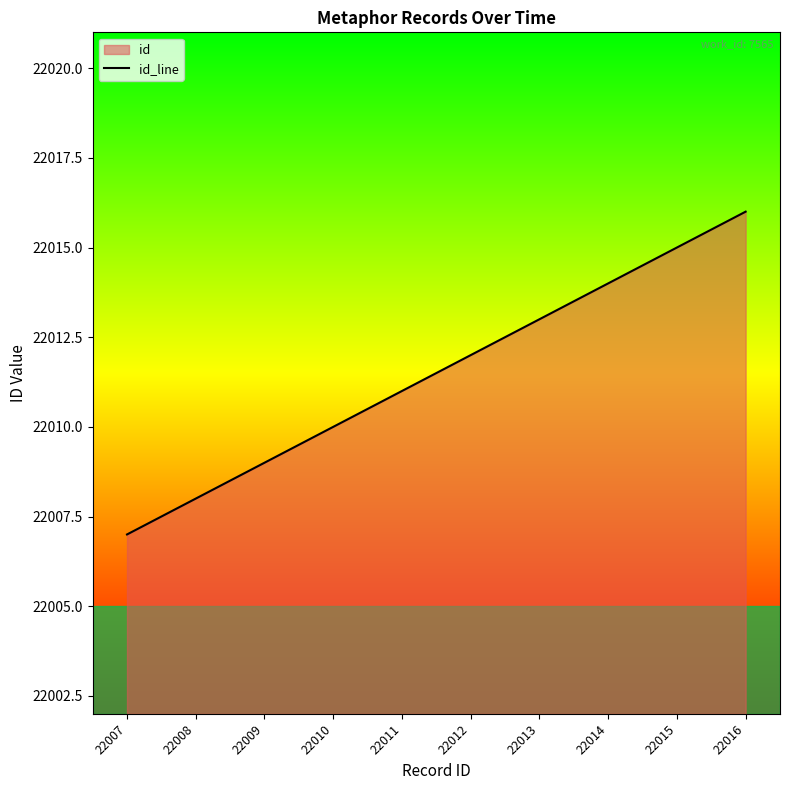

The value at 22014 is 10894. True or false?

False